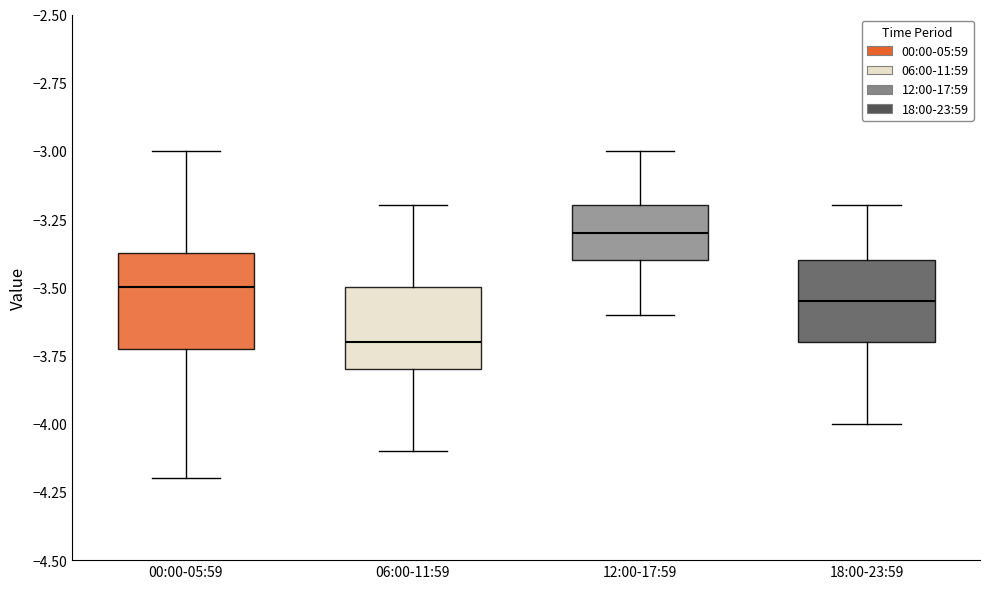

Reading left to right, transcribe this box plot: for each box, give where its median line is, the range the box spans, and where its two whiskers end, as read against the y-axis. The values are not printed on the chart, so give them approximately, as read against the axis.

00:00-05:59: median -3.50, box -3.70 to -3.35, whiskers -4.20 to -3.00
06:00-11:59: median -3.70, box -3.80 to -3.50, whiskers -4.10 to -3.20
12:00-17:59: median -3.30, box -3.40 to -3.20, whiskers -3.60 to -3.00
18:00-23:59: median -3.55, box -3.70 to -3.40, whiskers -4.00 to -3.20